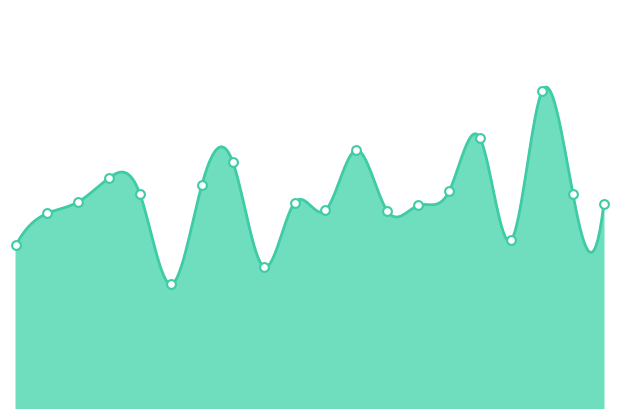

Approximately how many times larger is the value at 00:06 compared to 00:48?

1.0